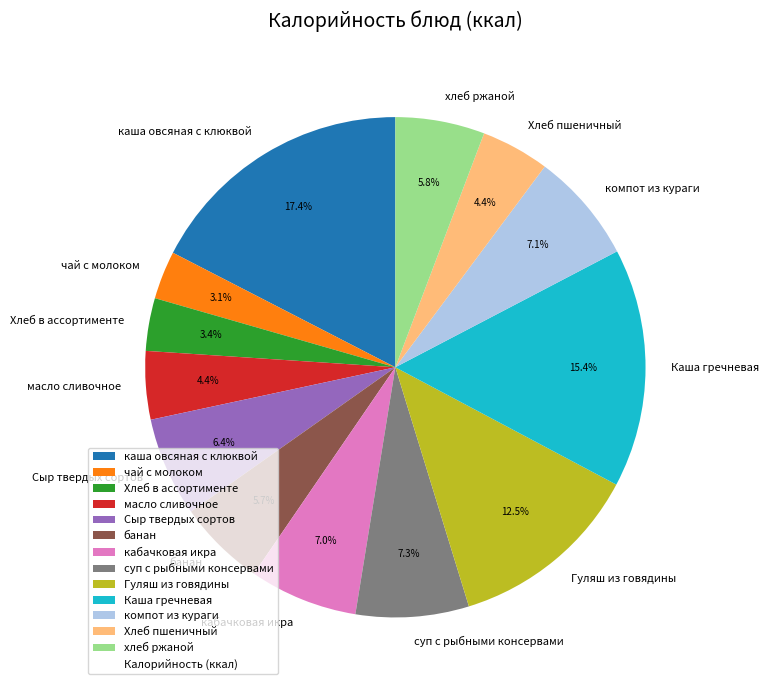

To the nearest percent, what percentage of the pie is масло сливочное?

4%